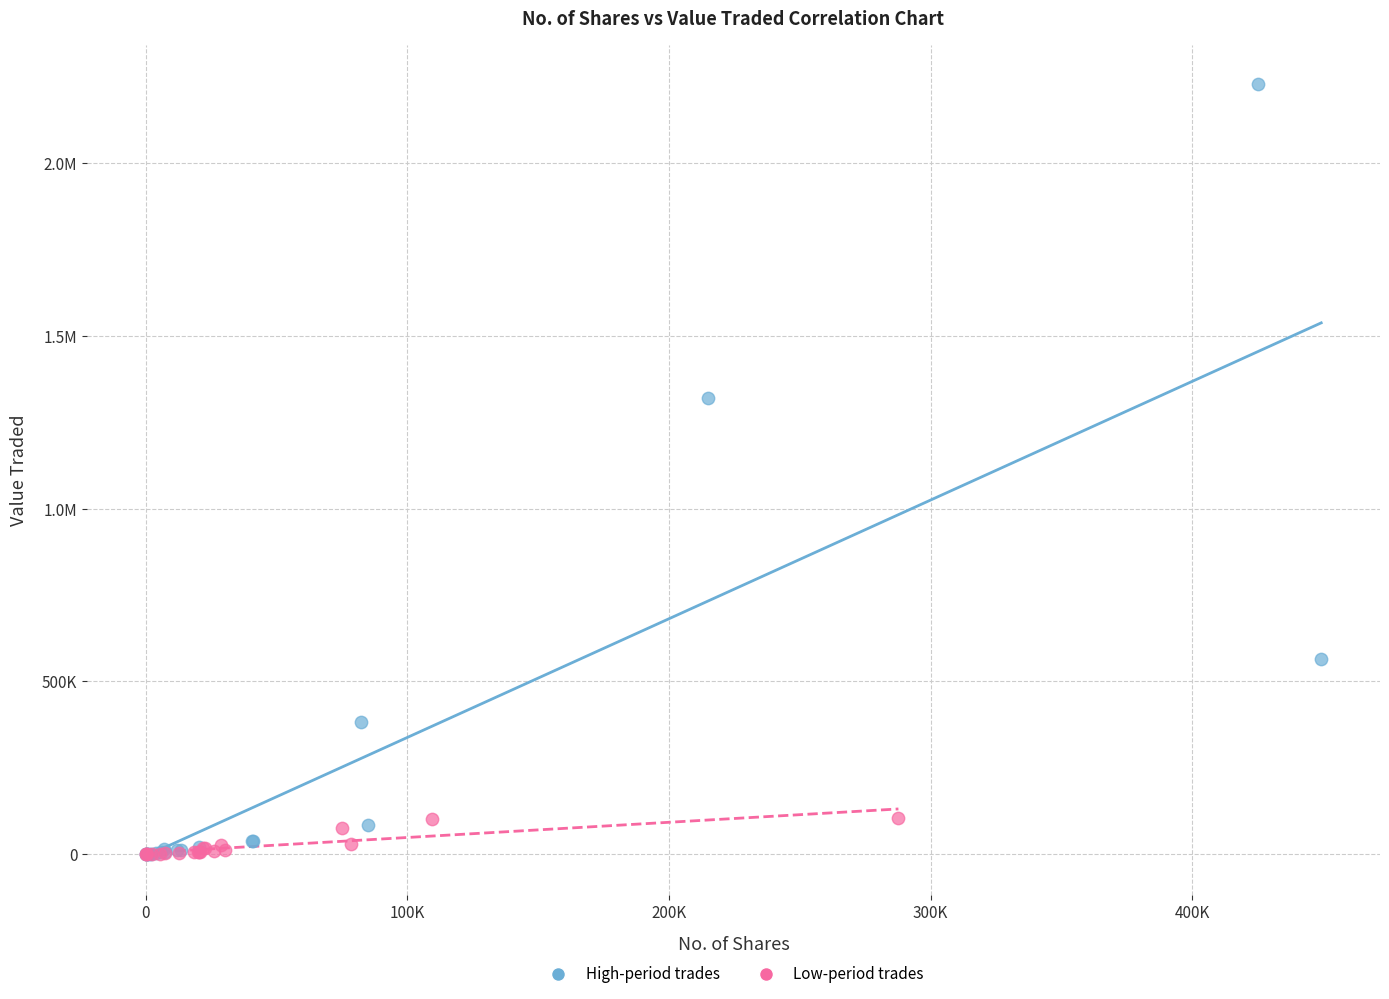

What are all the series names shown in the legend?

High-period trades, Low-period trades